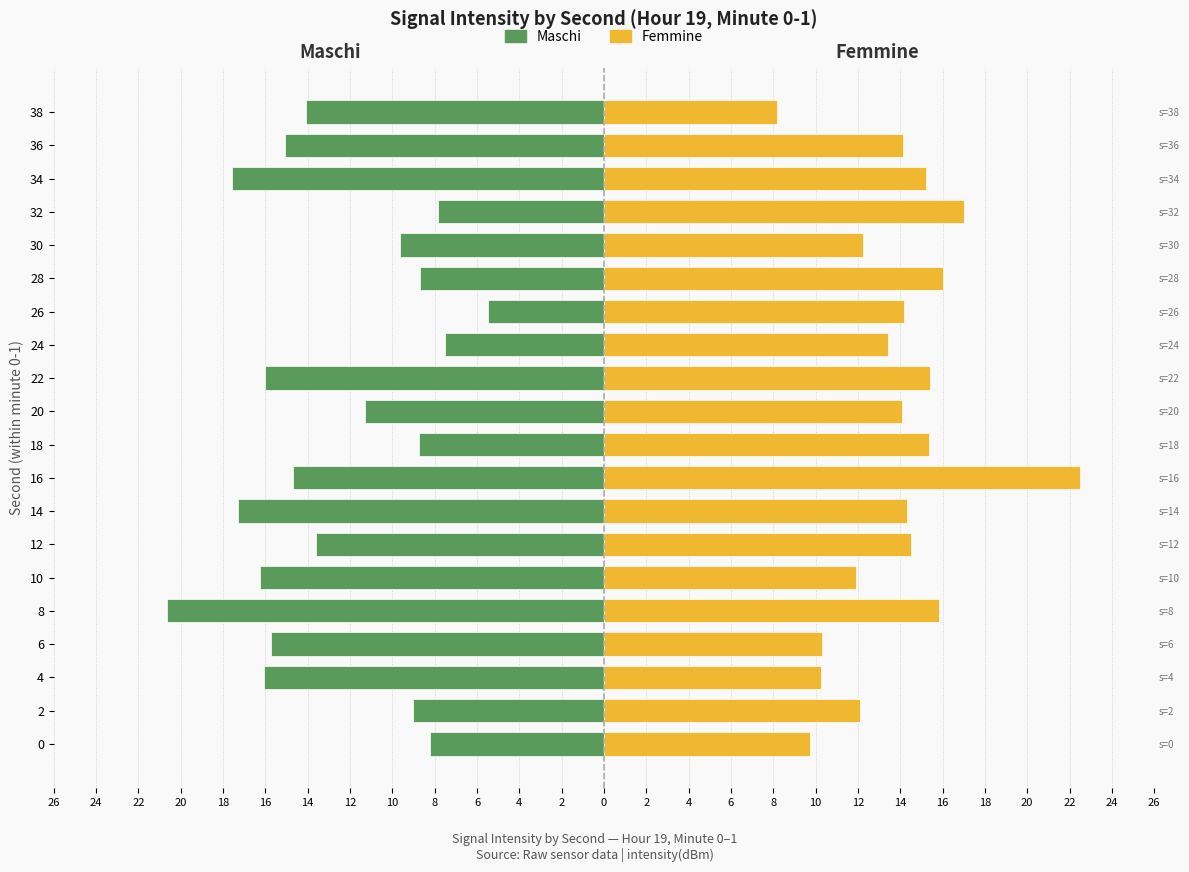

Between 8 and 32, which series saw the biggest shift?

Maschi